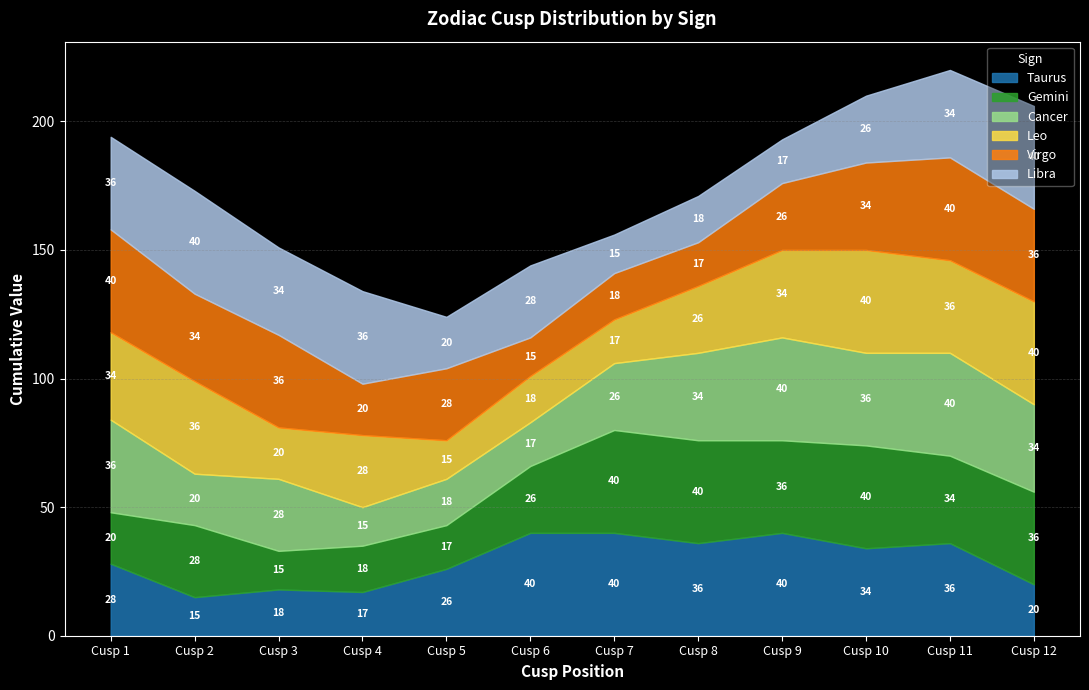

Which series has the largest total across all categories?

Taurus